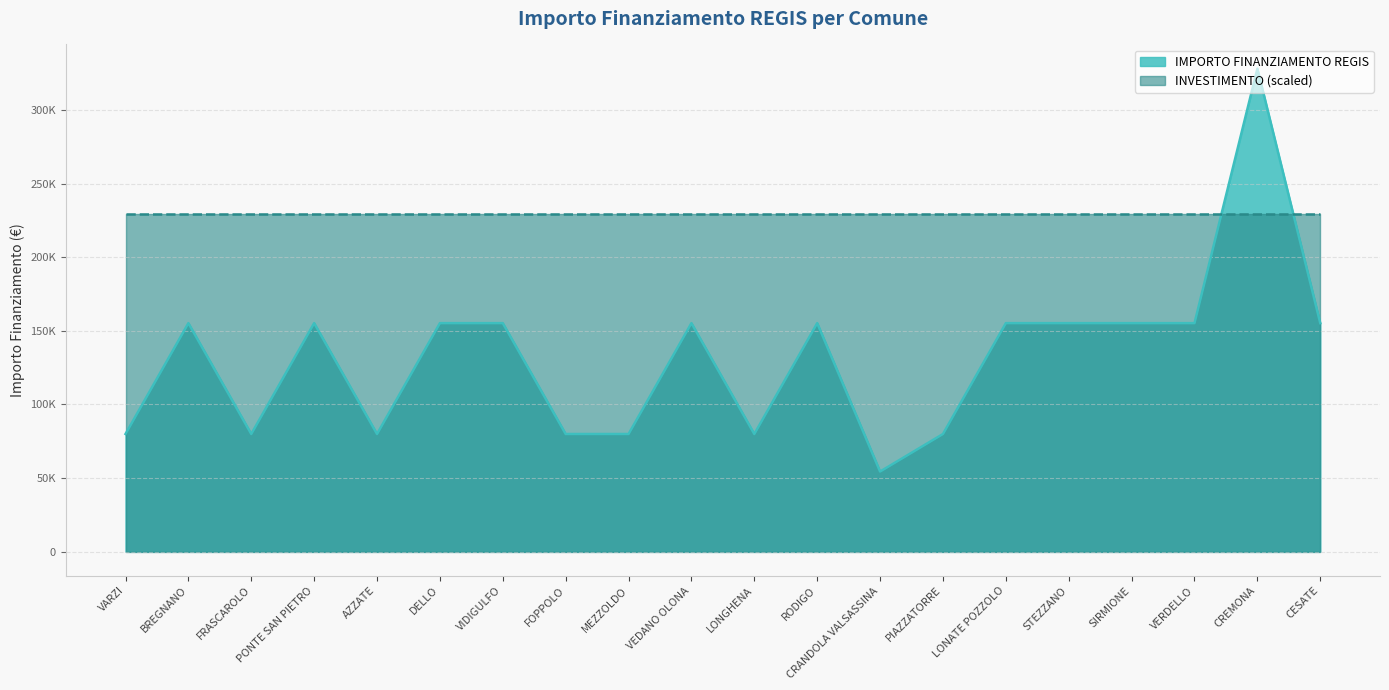

What is the difference between the maximum and minimum values?

273748